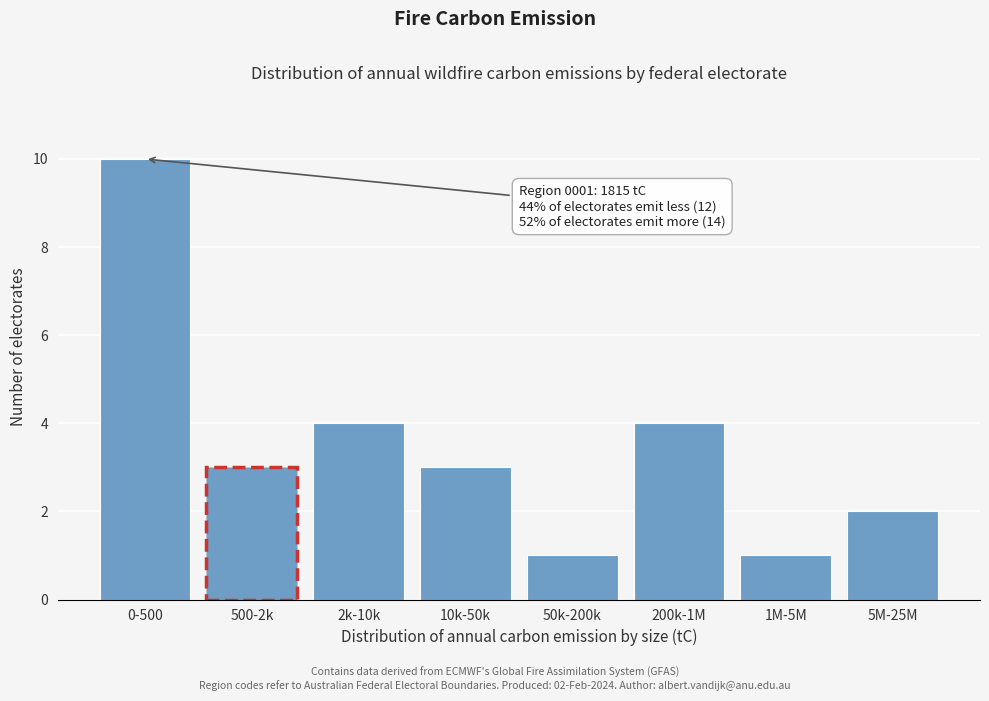

Reading left to right, what are all the values shown in this chart?

10	3	4	3	1	4	1	2